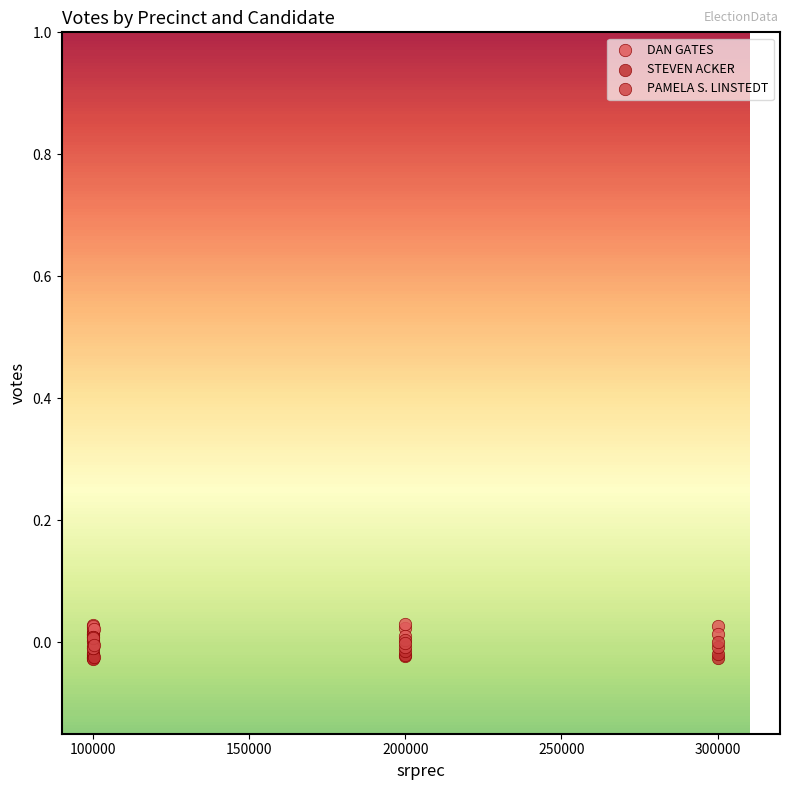

Which series contains the lowest Y value?

STEVEN ACKER